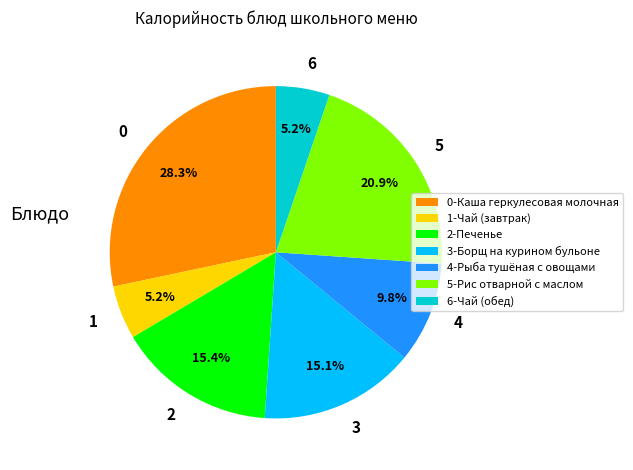

Which has a higher value, 3 or 1?

3